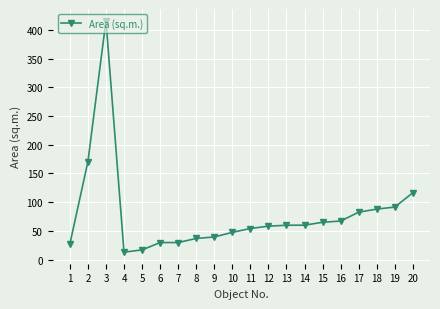

How many data points are less than 60?

10